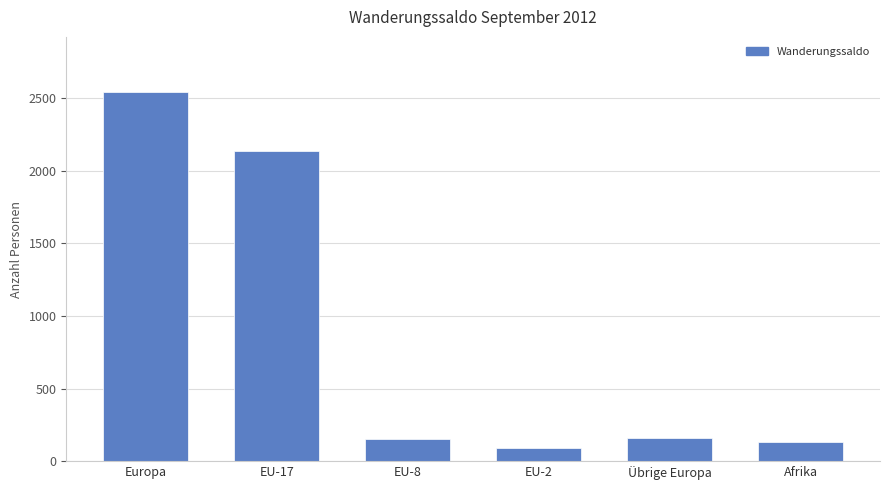

What is the ratio of the value at Europa to the value at Übrige Europa?

16.0